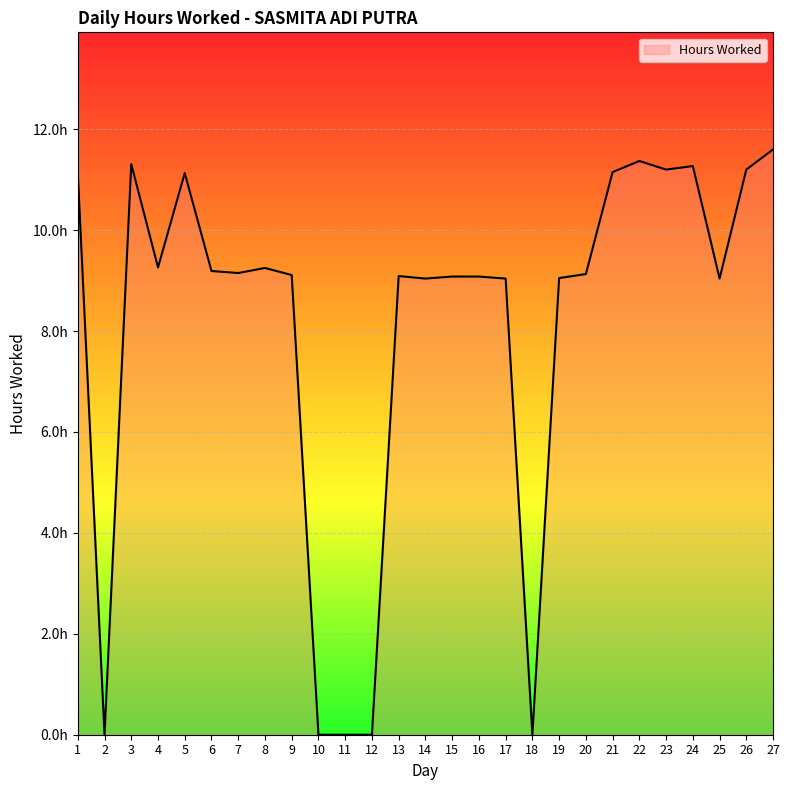

How many interior local valleys (lower than both neighbors) does the data have?

7